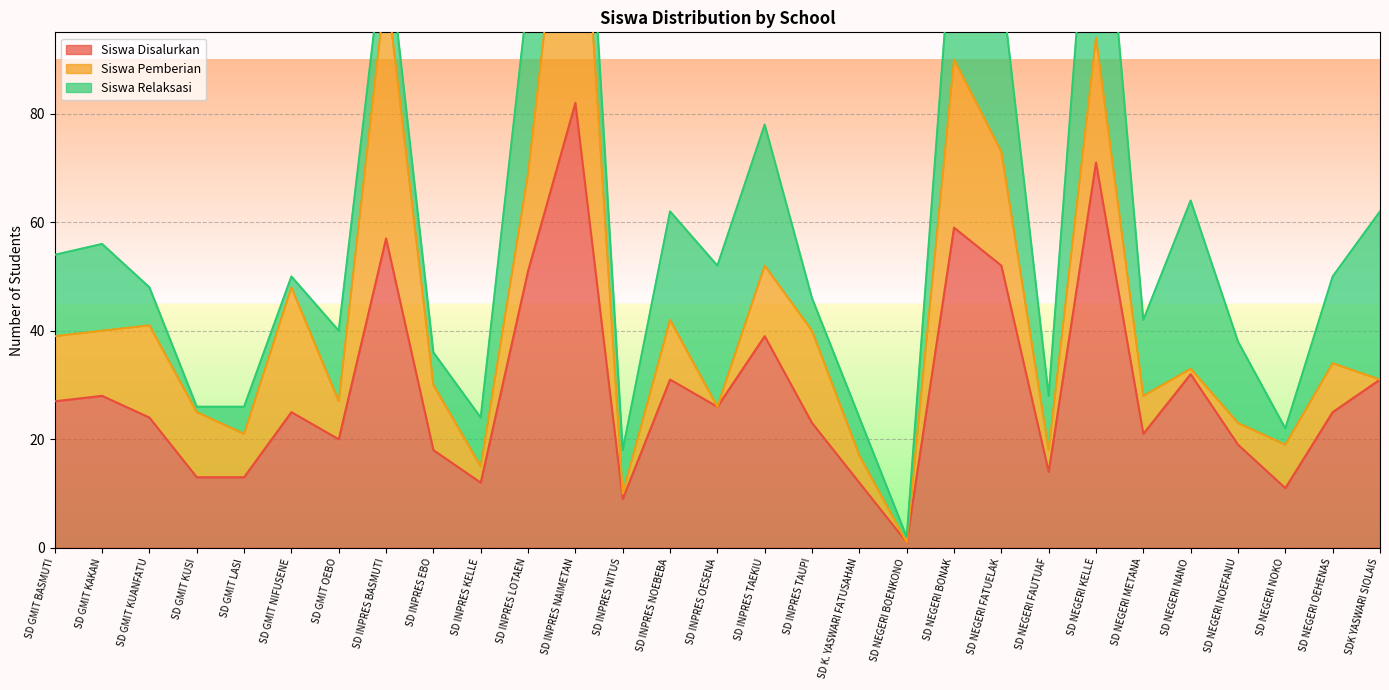

The Siswa Disalurkan series shows 18 at SD INPRES EBO. True or false?

True